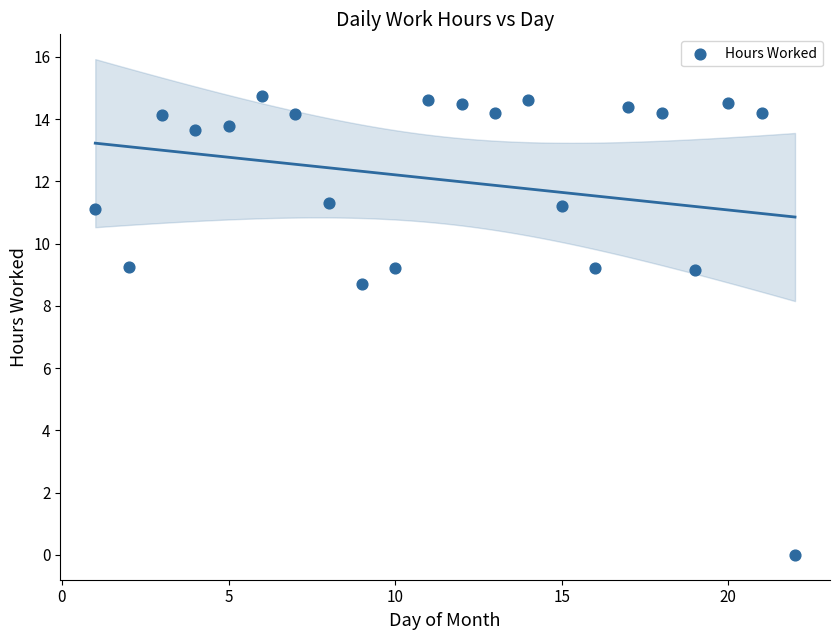

What Y value in the scatter plot is closest to 7?

8.7